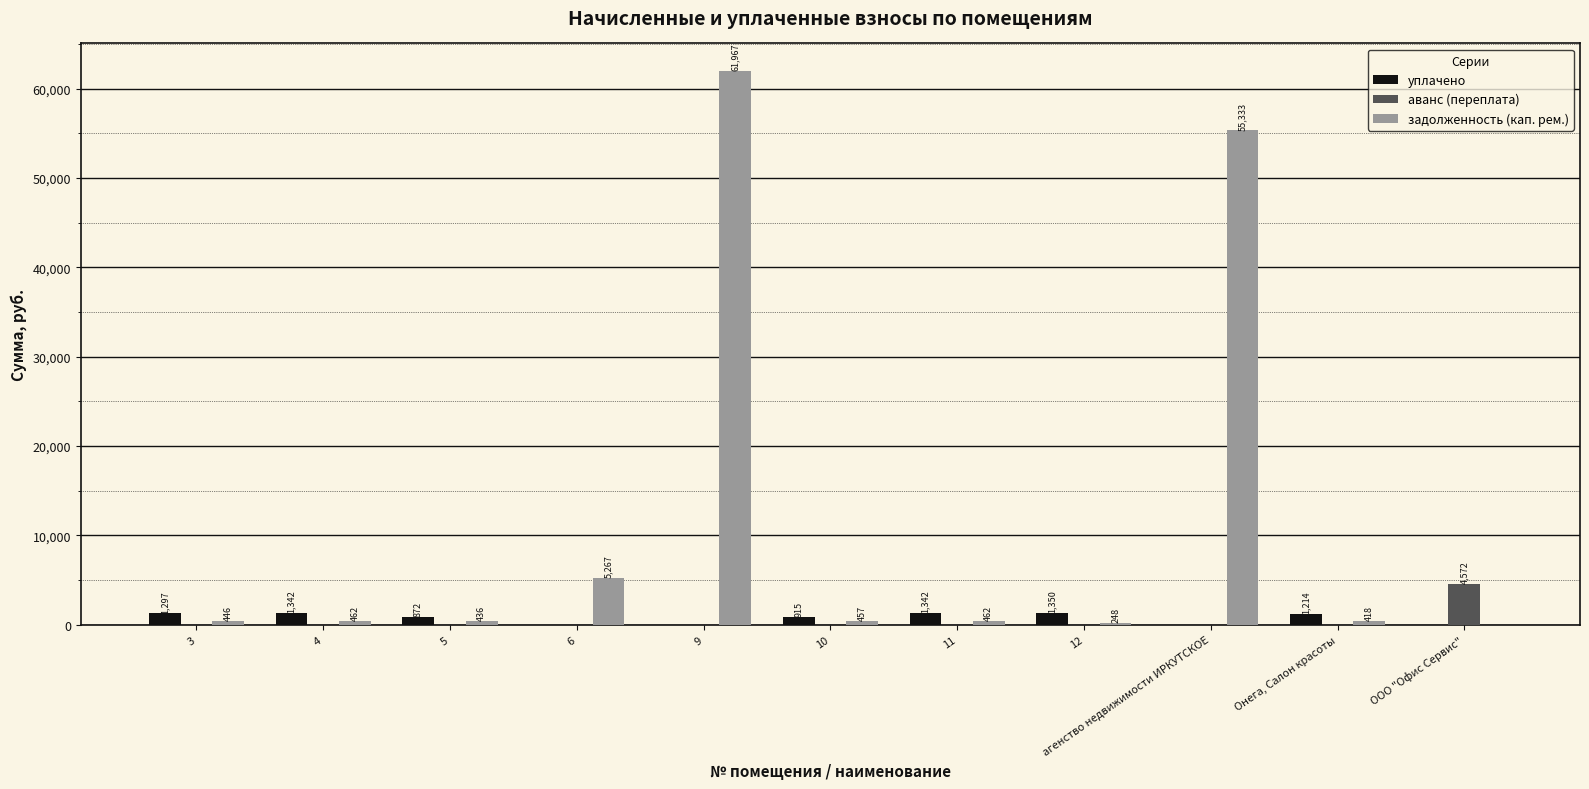

Which category has the highest value in the задолженность (кап. рем.) series?

9